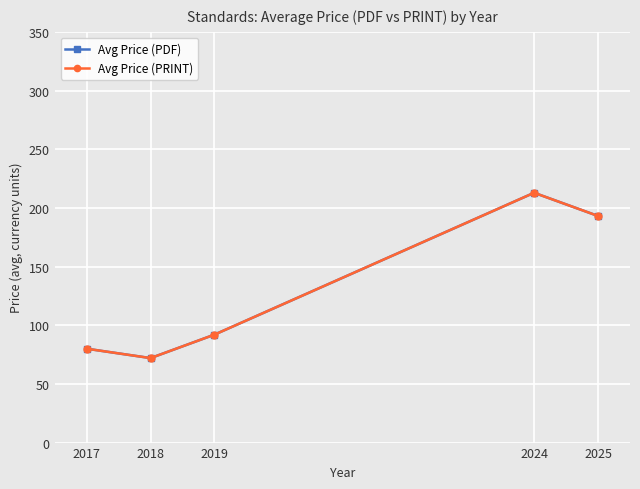

Read the Avg Price (PDF) value at 2024.

212.9